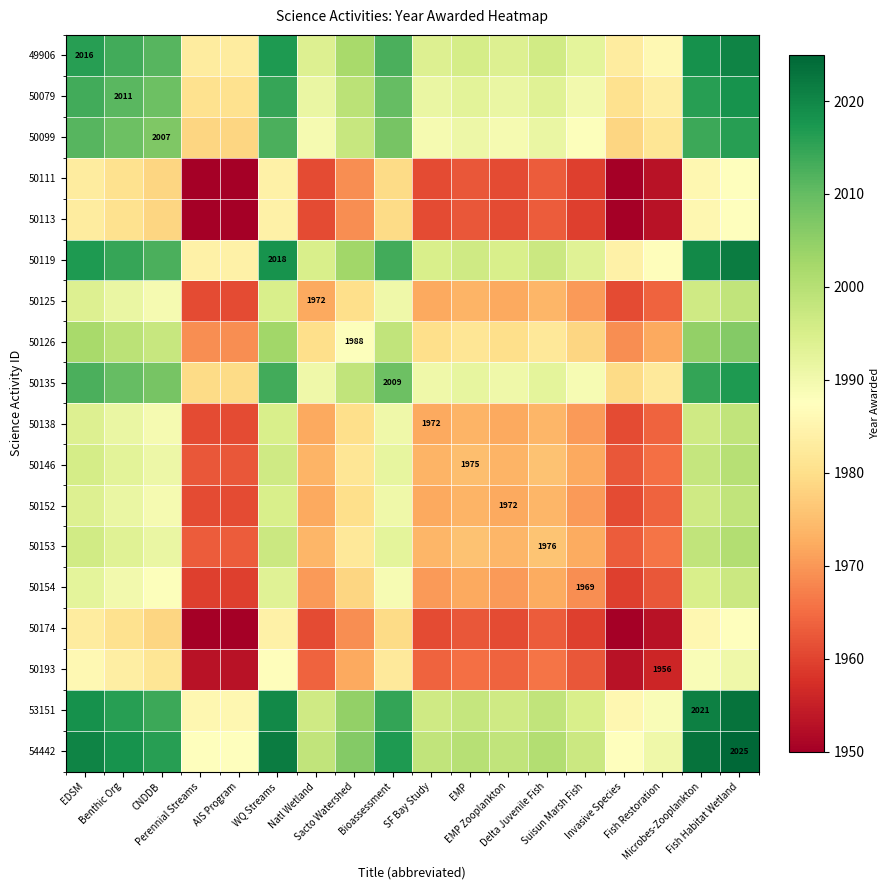

Read the 50119 value at WQ Streams.

2018.0